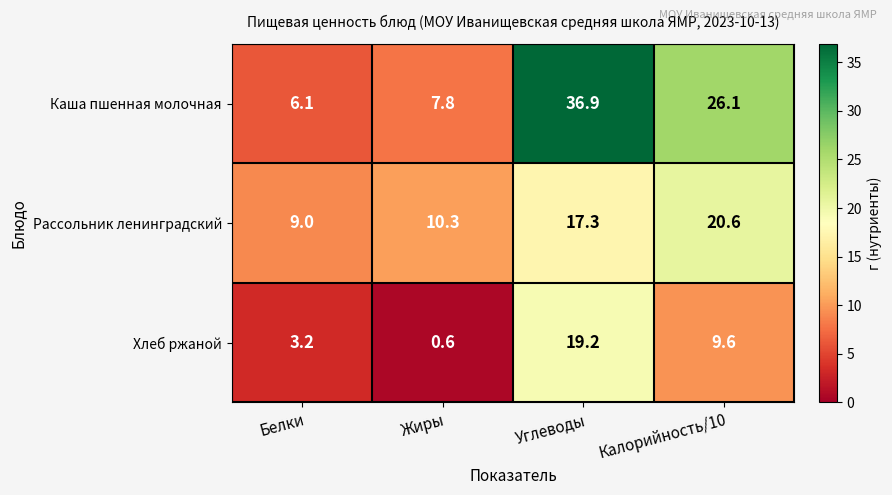

Which series has the widest spread of values?

Каша пшенная молочная